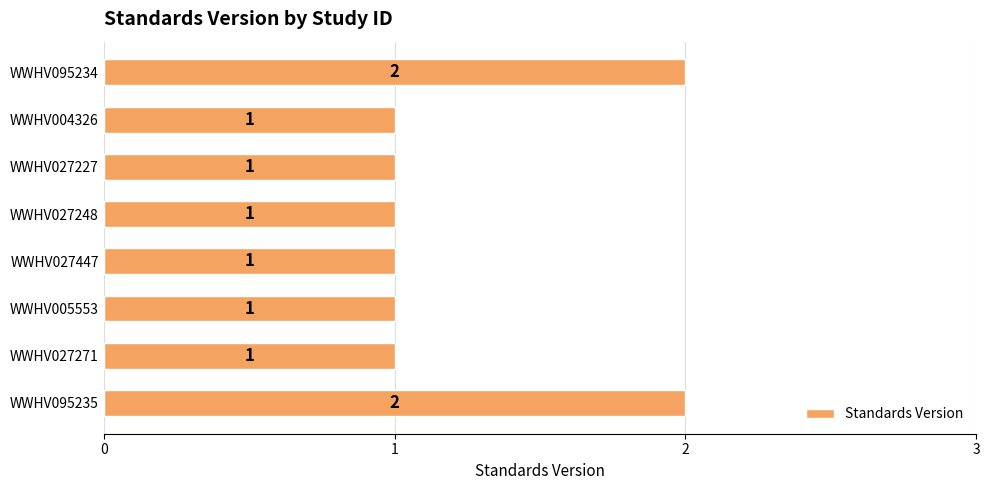

Count the values in the range 1 to 2.

8